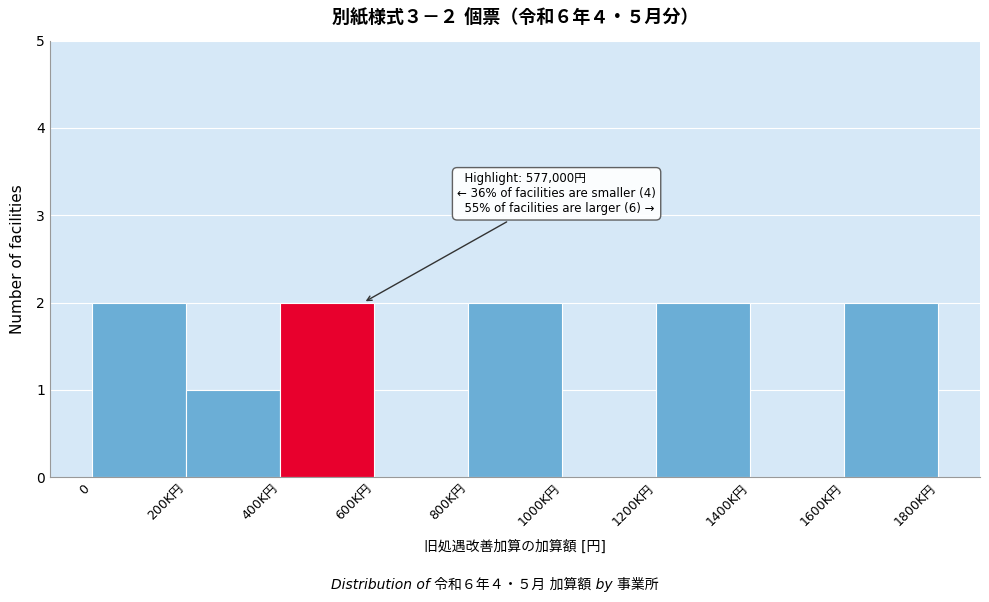

The chart shows a value of 1 at 0. True or false?

False